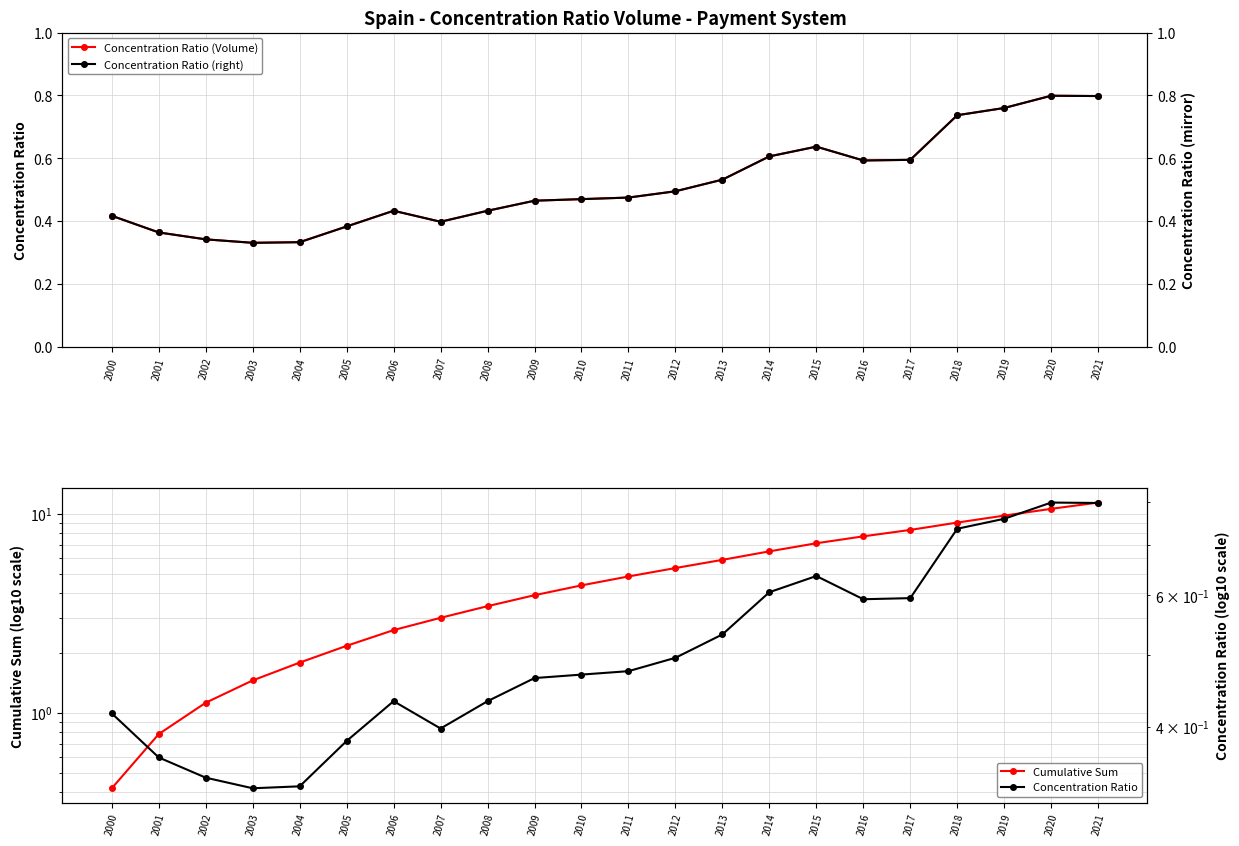

Is it true that Concentration Ratio (Volume) equals 0.1 at 2014?

False